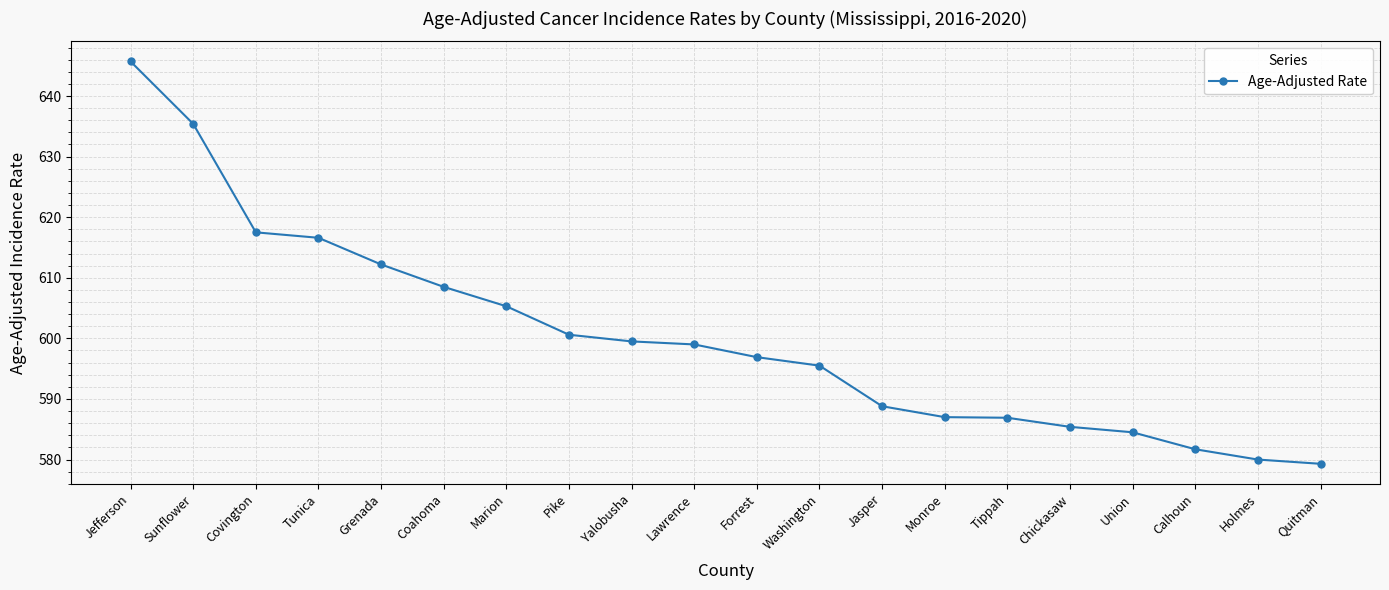

What value does the data have at Holmes?

580.0